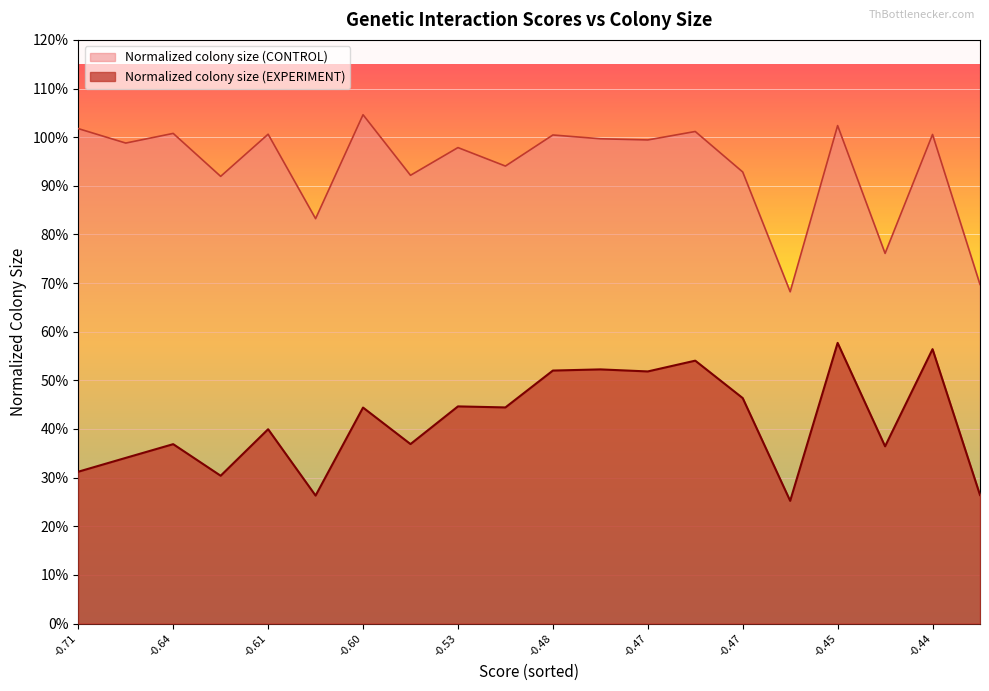

The Normalized colony size (EXPERIMENT) series shows 0.3 at SLX8. True or false?

True